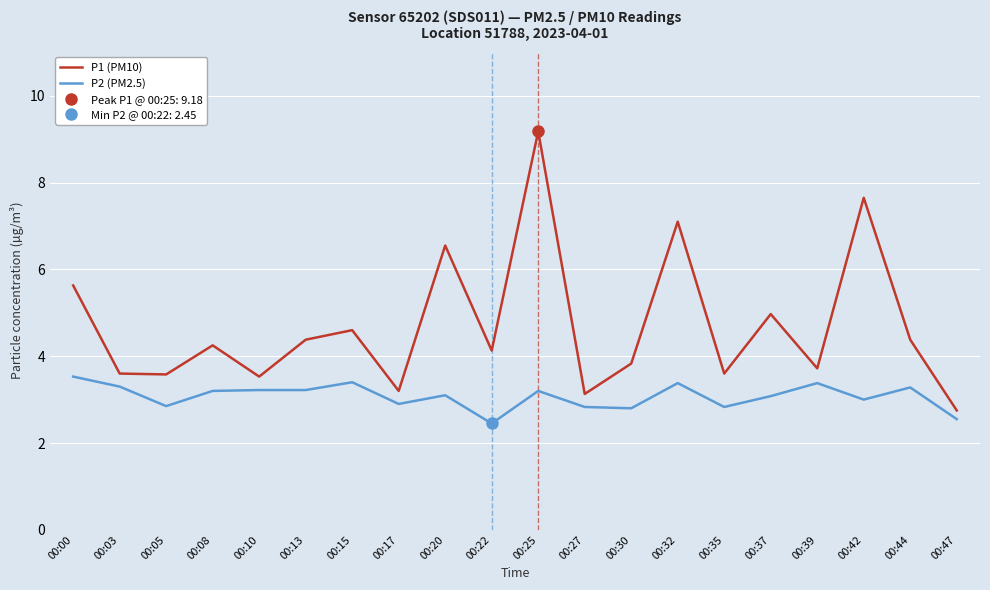

How many values in the P2 (PM2.5) series are below 3?

7